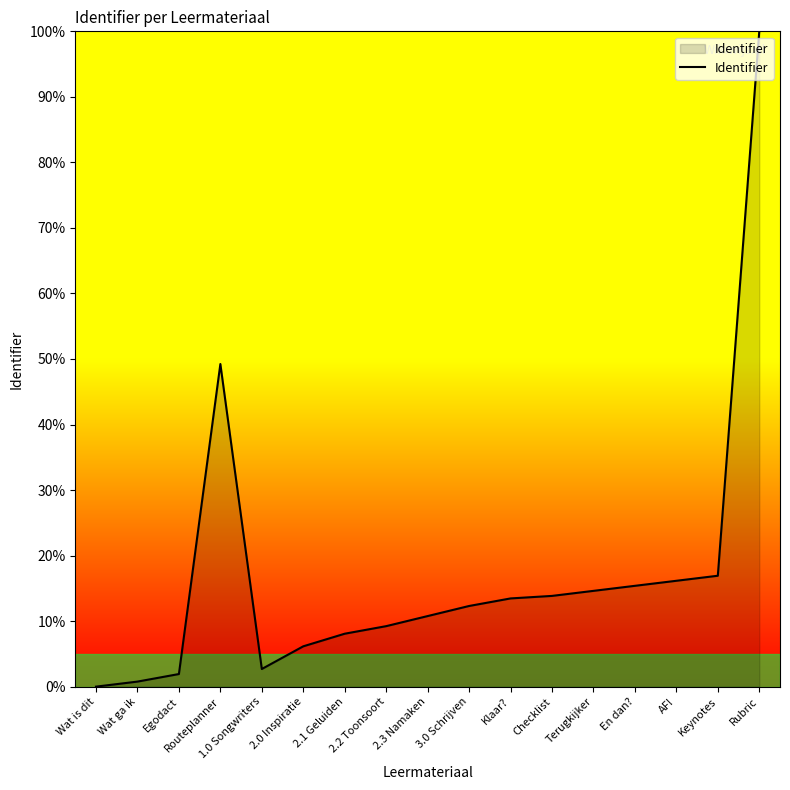

What is the difference between the maximum and second lowest values?

99.2